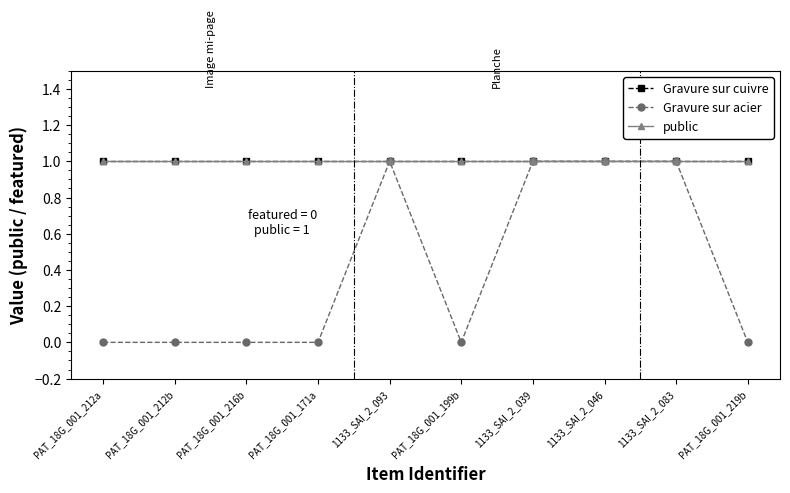

What is the label of the 1st point from the left?

PAT_18G_001_212a